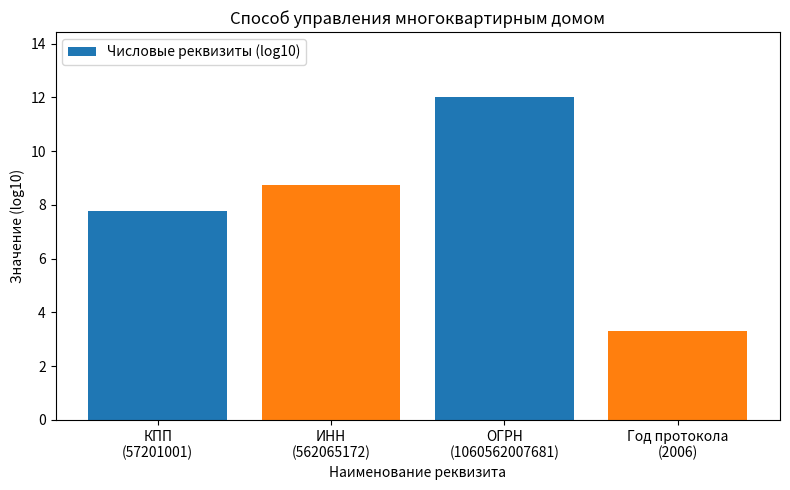

What value does the data have at ИНН
(562065172)?

8.7